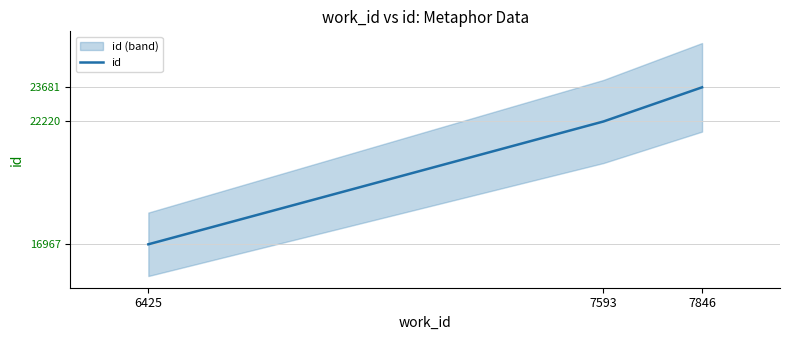

How many distinct data groups are displayed?

1